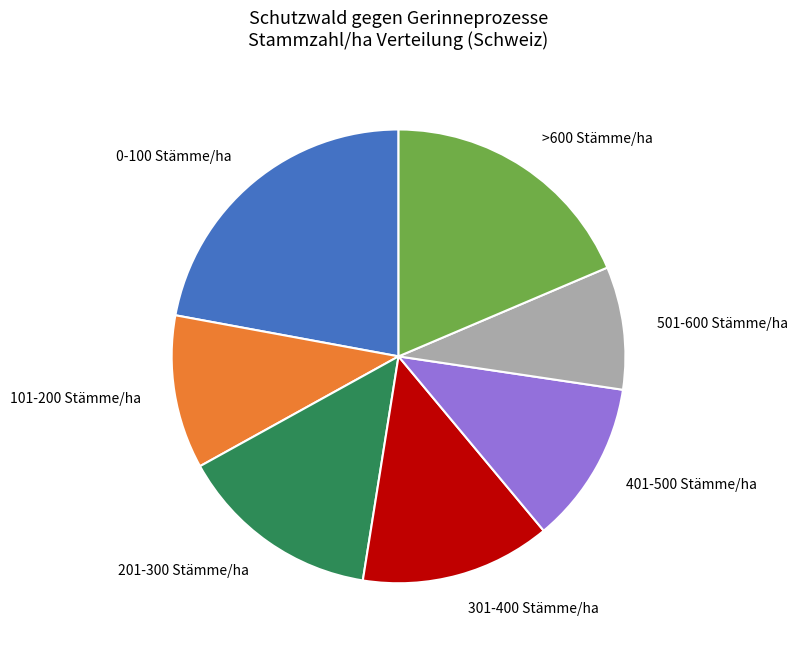

The 501-600 Stämme/ha slice represents 2% of the pie. True or false?

False